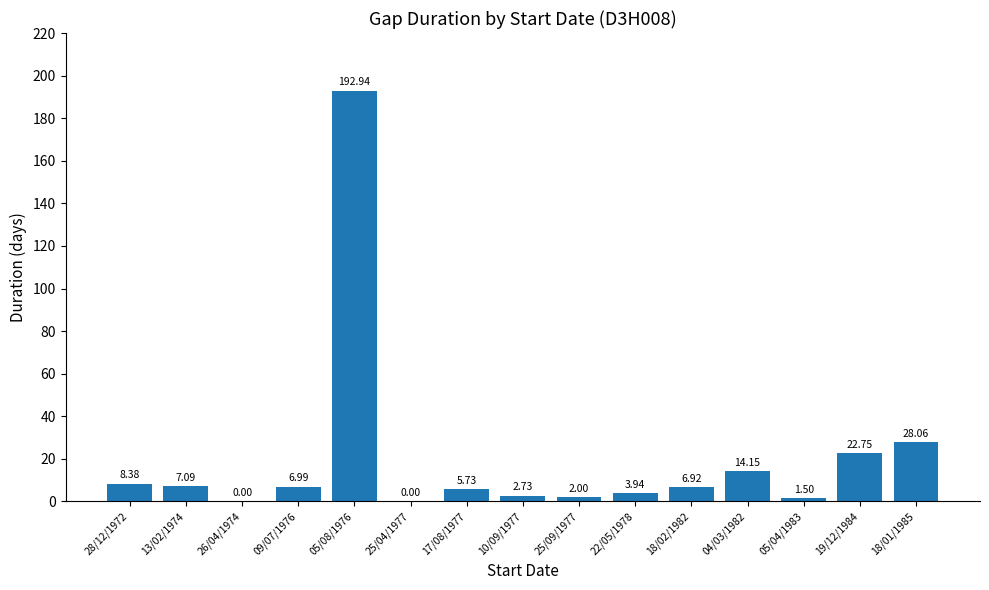

What is the sum of the values at 10/09/1977 and 28/12/1972?

11.1